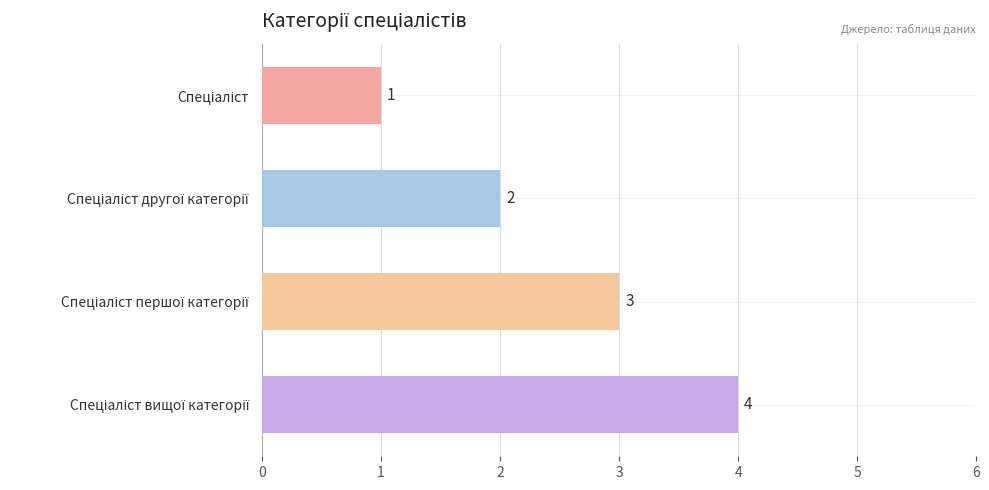

What is the maximum value shown in the chart?

4